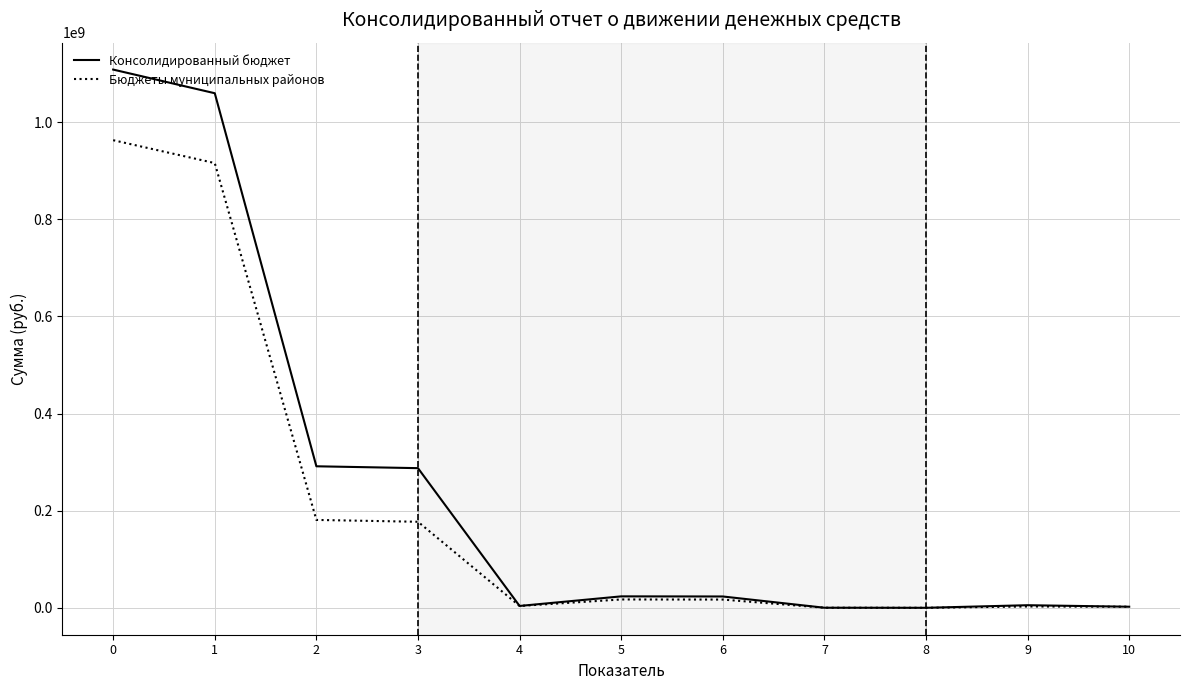

What is the maximum value for Бюджеты муниципальных районов?

962657053.9